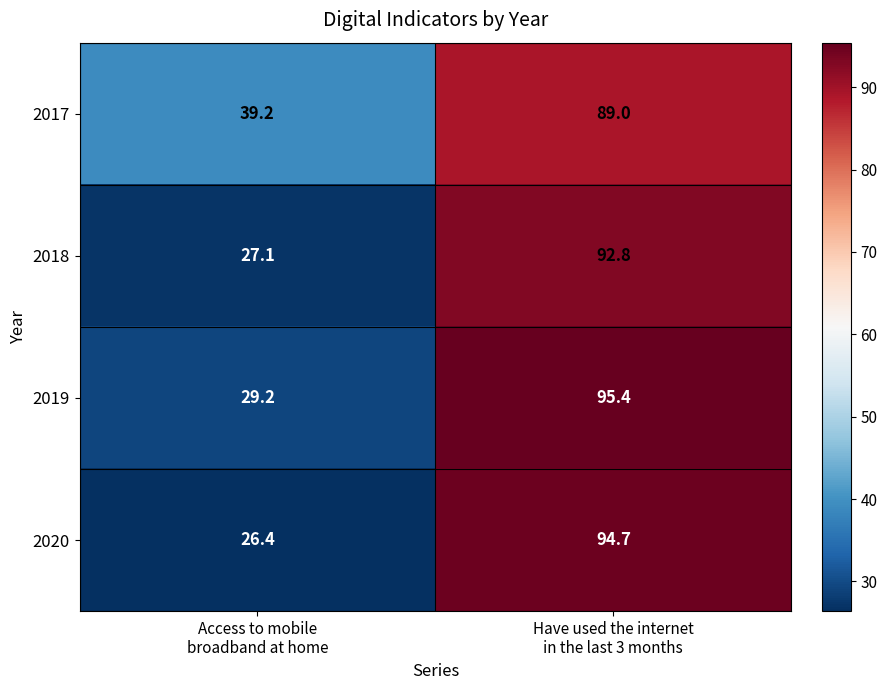

What is the sum of all 2020 values?

121.1